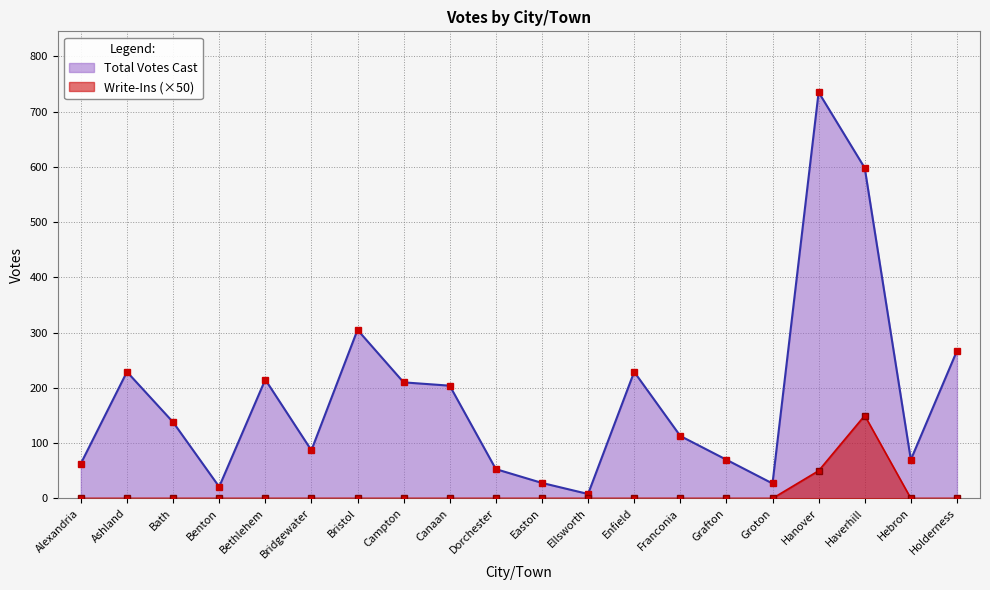

True or false: Write-Ins and Total Votes Cast intersect in this chart.

False